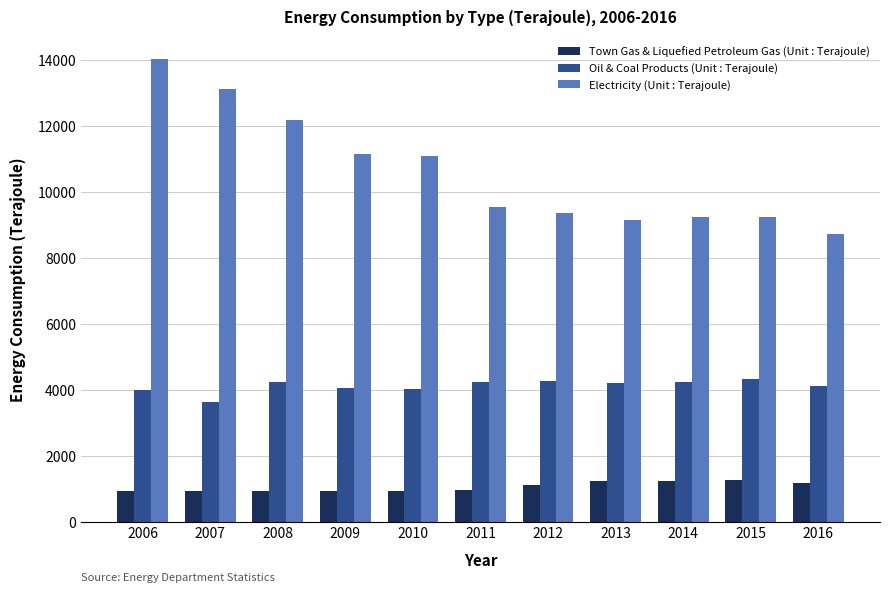

What is the value of the Oil & Coal Products (Unit : Terajoule) bar at the 4th from the left?

4063